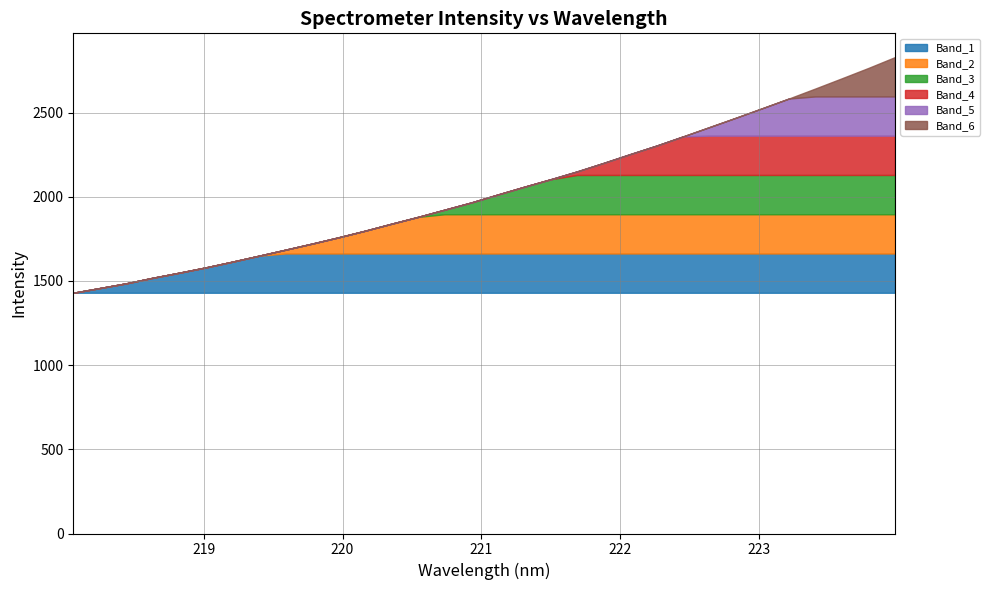

List the labels in order of value, smallest first.

218.0596, 218.2508, 218.442, 218.6332, 218.8244, 219.0156, 219.2067, 219.3979, 219.589, 219.7801, 219.9712, 220.1623, 220.3533, 220.5444, 220.7354, 220.9264, 221.1174, 221.3083, 221.4993, 221.6902, 221.8812, 222.0721, 222.263, 222.4538, 222.6447, 222.8355, 223.0264, 223.2172, 223.408, 223.5987, 223.7895, 223.9802